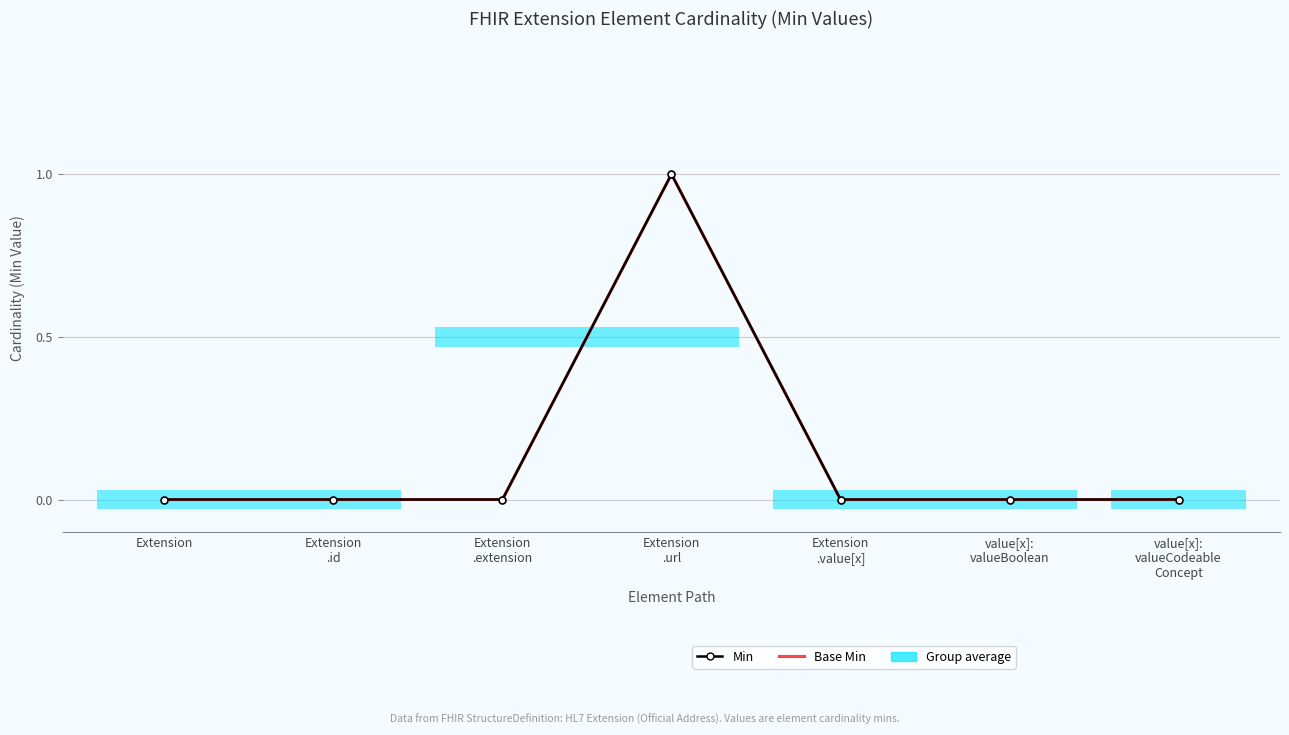

Rank the categories by Min value from lowest to highest.

Extension, Extension
.id, Extension
.extension, Extension
.value[x], value[x]:
valueBoolean, value[x]:
valueCodeable
Concept, Extension
.url